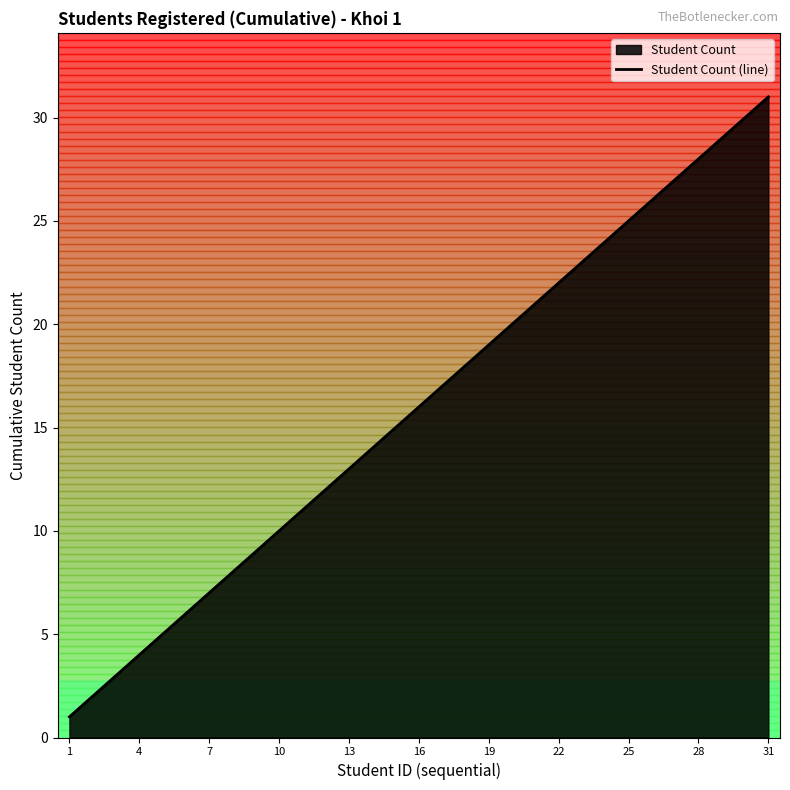

The value at 13 is 17. True or false?

False